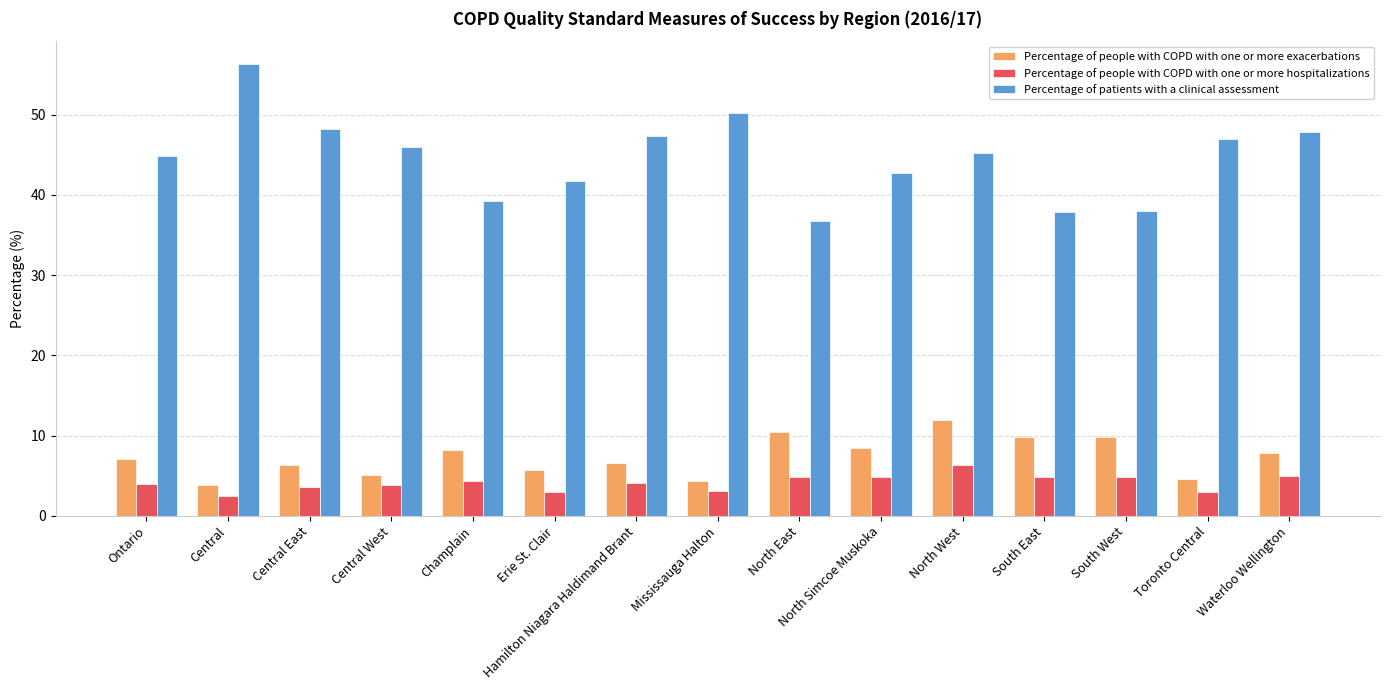

Which series changed the most between Ontario and Erie St. Clair?

Percentage of patients with a clinical assessment